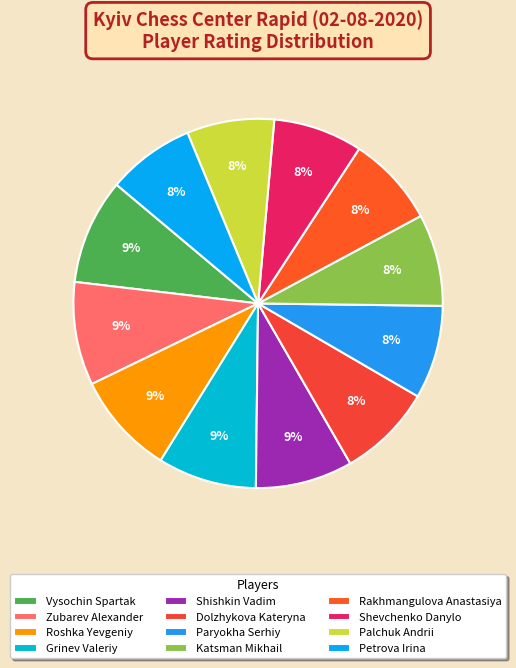

True or false: Grinev Valeriy accounts for 9% of the total.

True